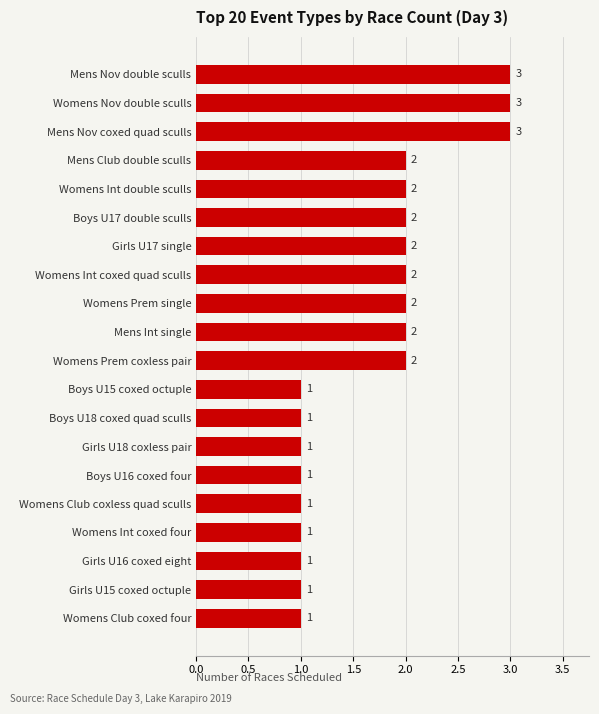

Is it true that the value at Womens Int coxed quad sculls is 3?

False